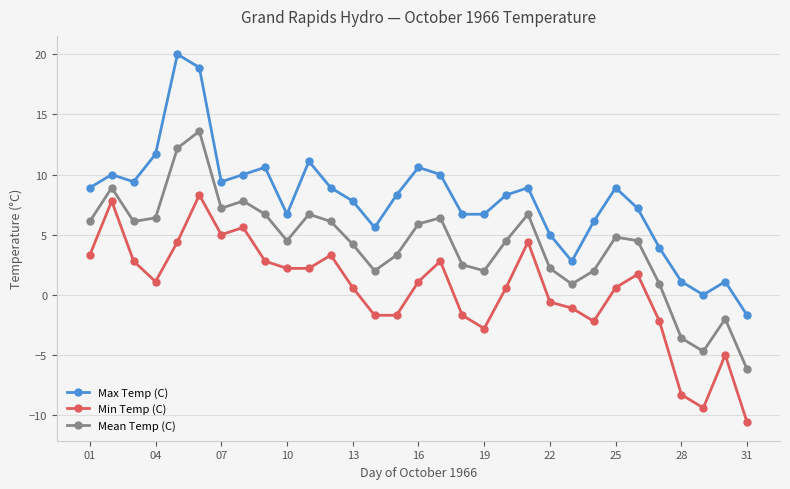

What is the lowest value of the Min Temp (C) series?

-10.6